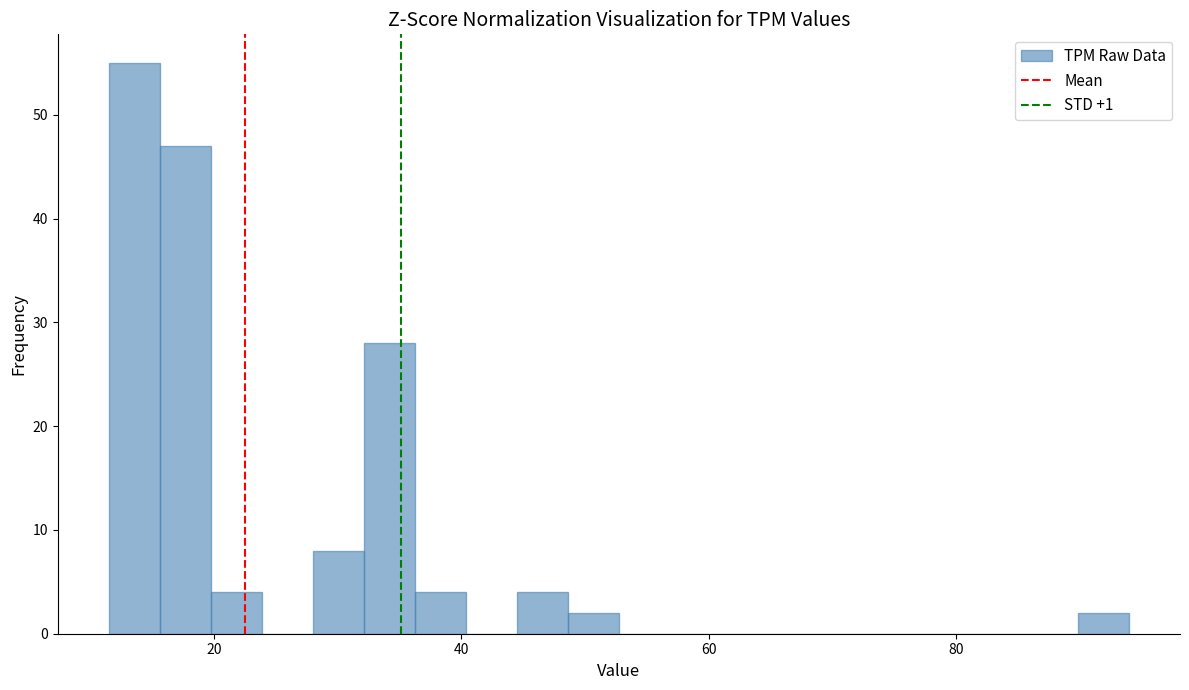

Around what value on the x-axis is the tallest bar? Give the approximate position of its centre, as read against the axis.

14